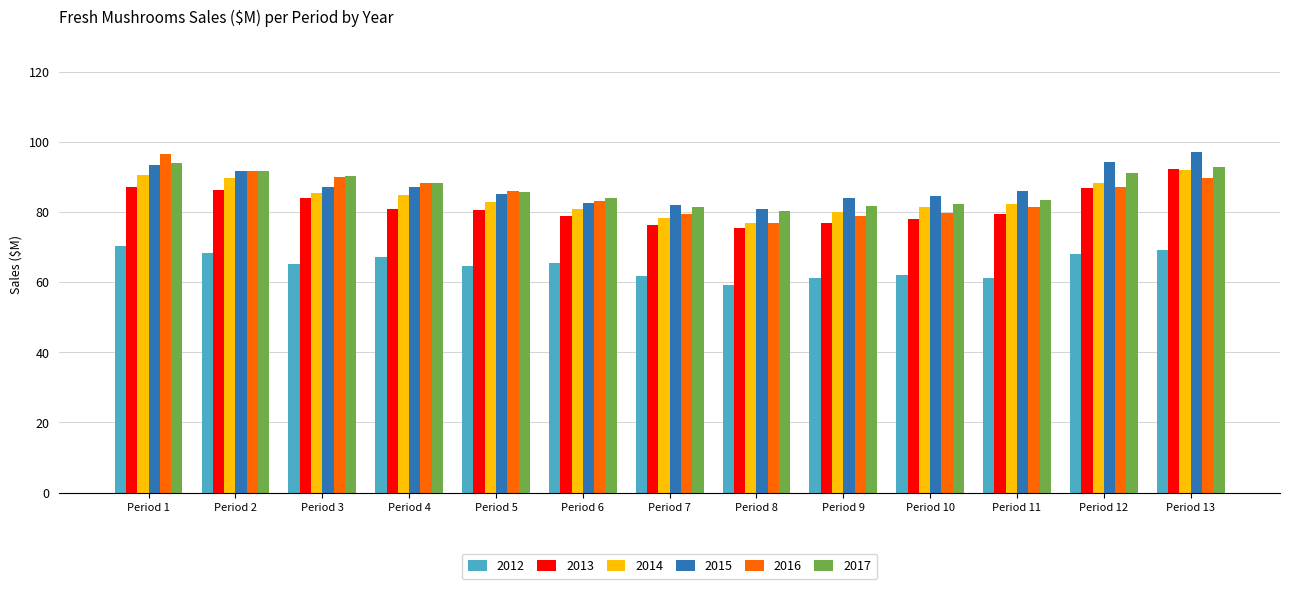

Is the value of 2016 at Period 13 greater than the value of 2015 at Period 13?

No